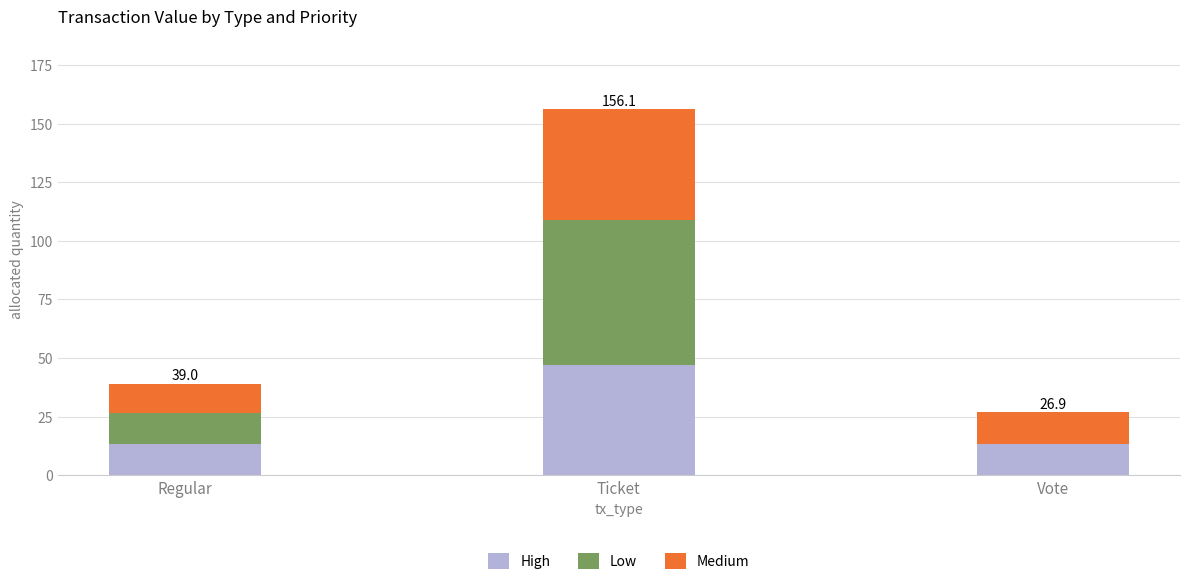

At which category is the sum across all series the highest?

Ticket